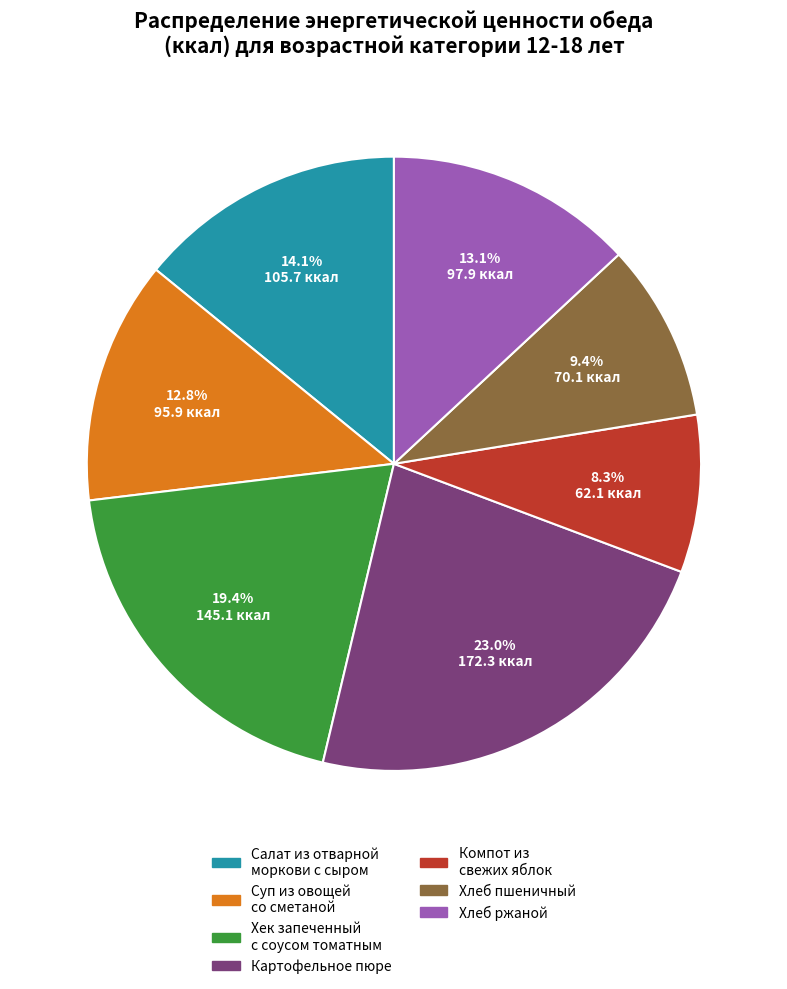

Does Хлеб пшеничный represent more than half of the total?

No